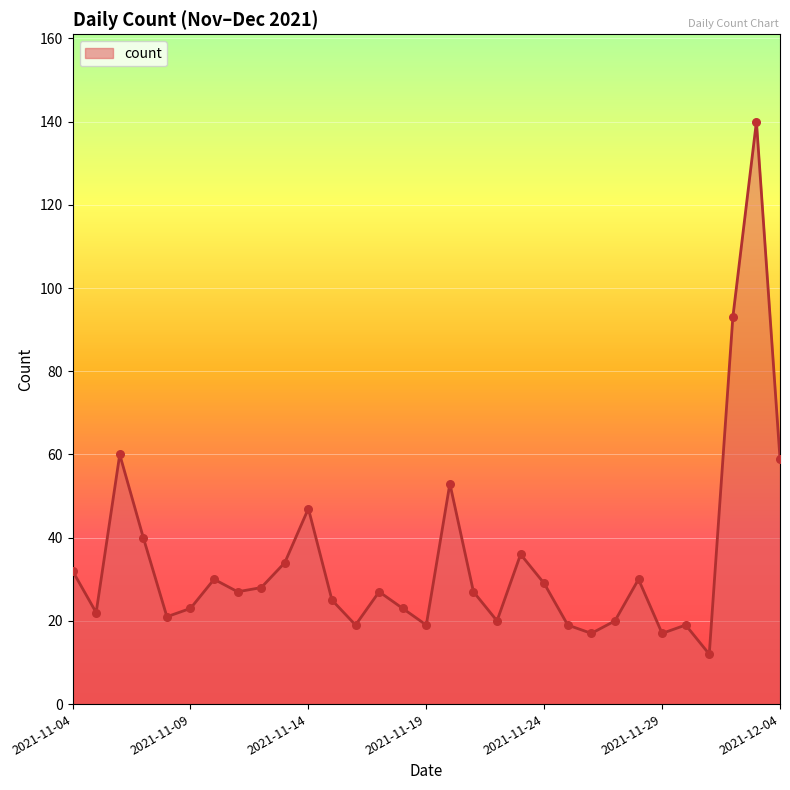

What is the difference between the maximum and minimum values?

128